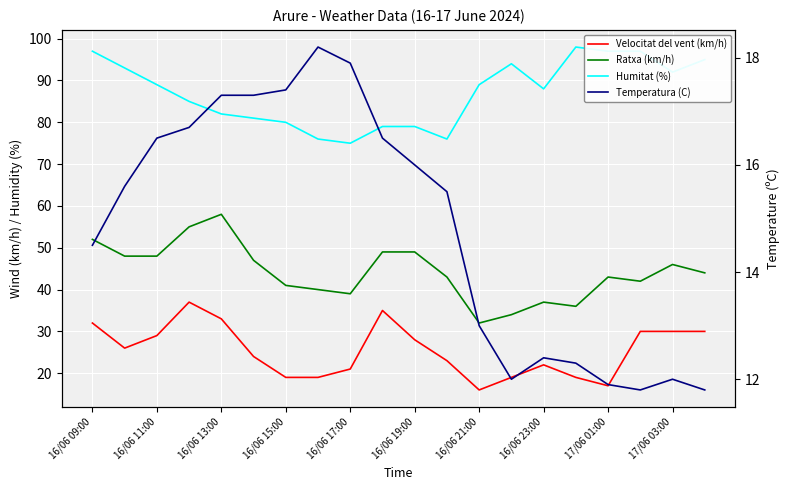

What is the sum of the Humitat (%) values at 16/06 21:00 and 17/06 03:00?

181.0